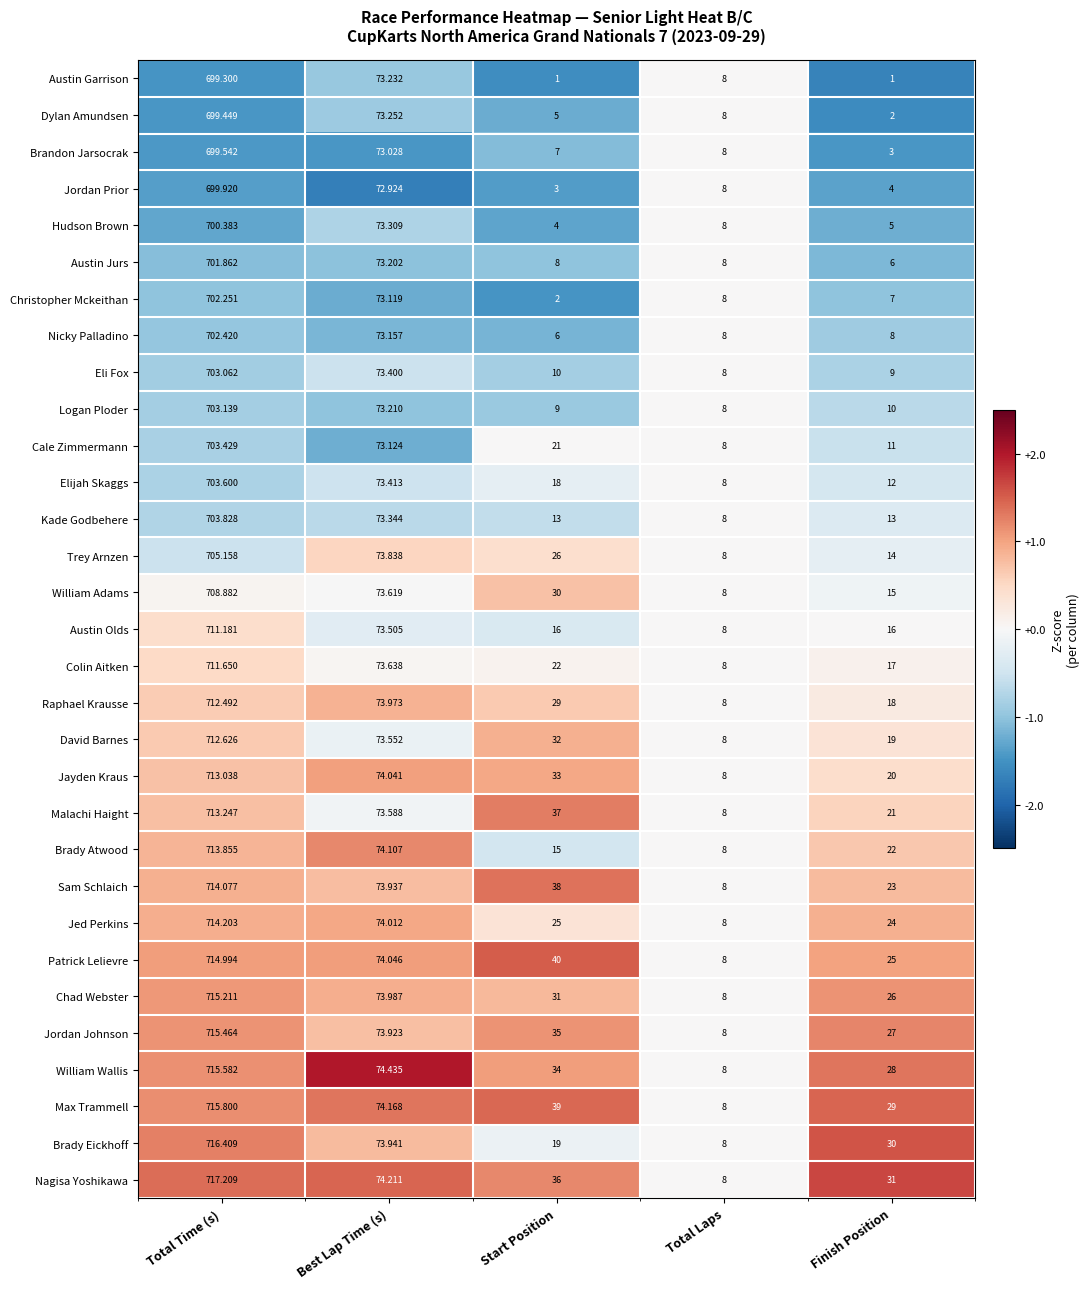

Is the value of Jordan Johnson at Total Time (s) greater than the value of Austin Jurs at Finish Position?

Yes